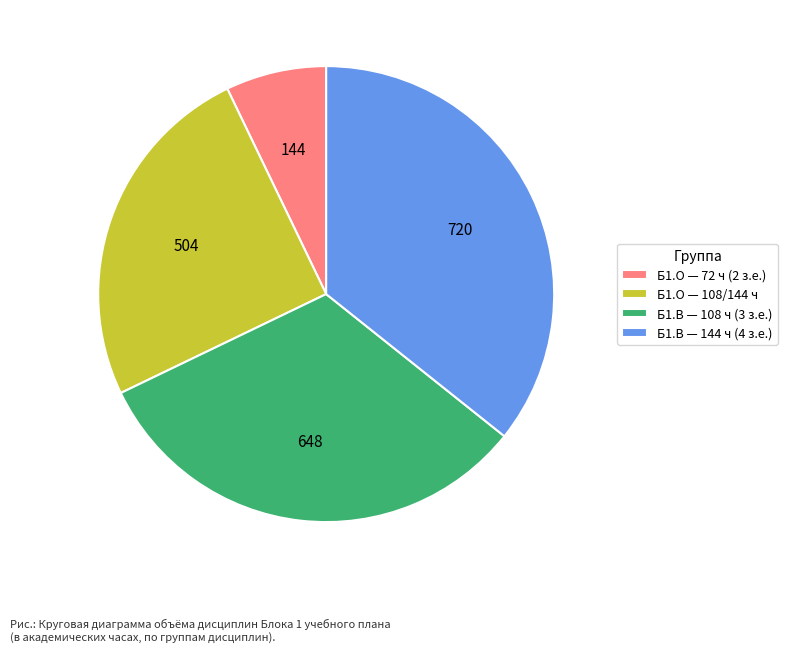

Rank the categories by value from lowest to highest.

Б1.О — 72 ч (2 з.е.), Б1.О — 108/144 ч, Б1.В — 108 ч (3 з.е.), Б1.В — 144 ч (4 з.е.)